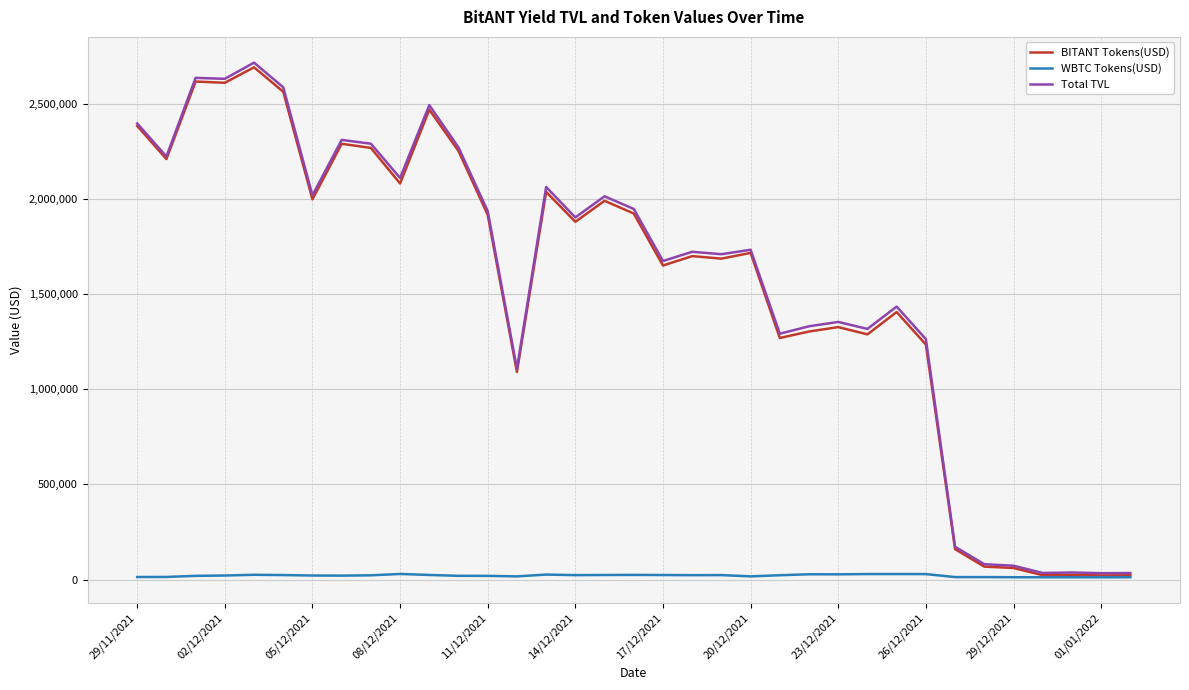

Which series has the widest spread of values?

Total TVL